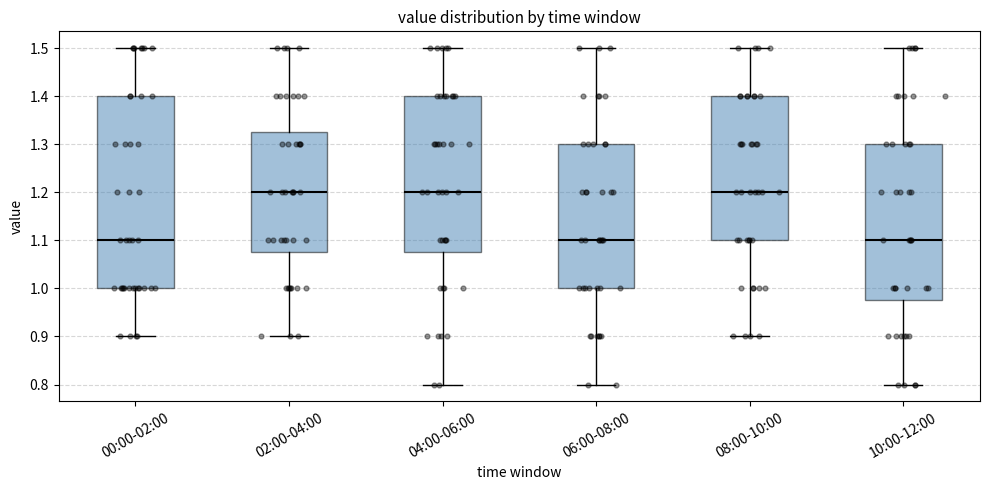

Reading left to right, read every box against the y-axis: the position of its median line, the range the box covers, and the ends of its whiskers. The values are not printed on the chart, so give them approximately, as read against the axis.

00:00-02:00: median 1.10, box 1.00 to 1.40, whiskers 0.90 to 1.50
02:00-04:00: median 1.20, box 1.08 to 1.33, whiskers 0.90 to 1.50
04:00-06:00: median 1.20, box 1.08 to 1.40, whiskers 0.80 to 1.50
06:00-08:00: median 1.10, box 1.00 to 1.30, whiskers 0.80 to 1.50
08:00-10:00: median 1.20, box 1.10 to 1.40, whiskers 0.90 to 1.50
10:00-12:00: median 1.10, box 0.98 to 1.30, whiskers 0.80 to 1.50